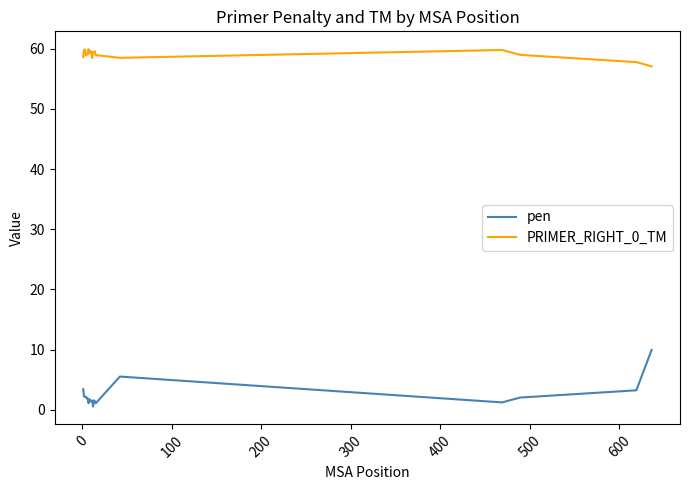

True or false: PRIMER_RIGHT_0_TM and pen cross at least once.

False